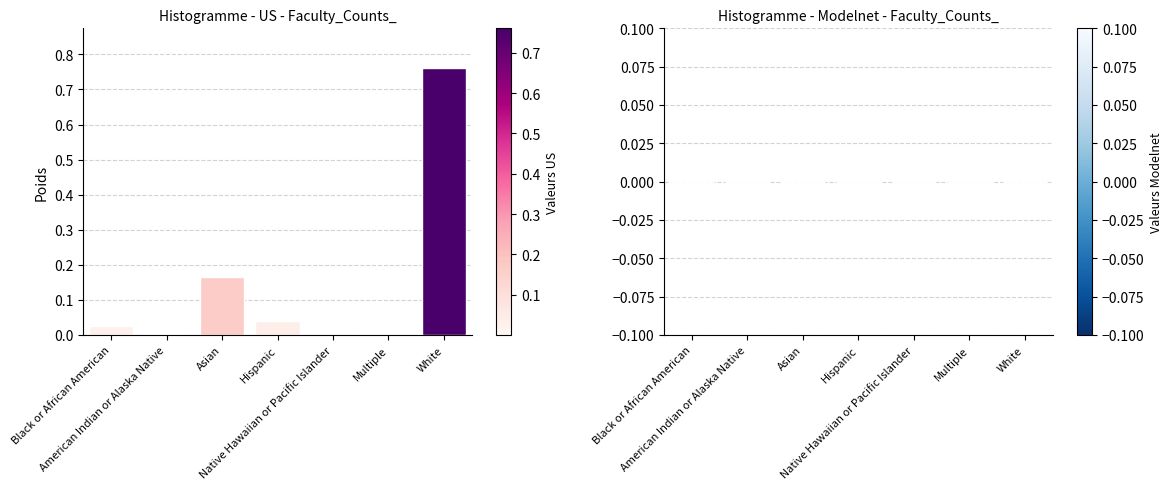

Does the chart contain stacked bars?

No